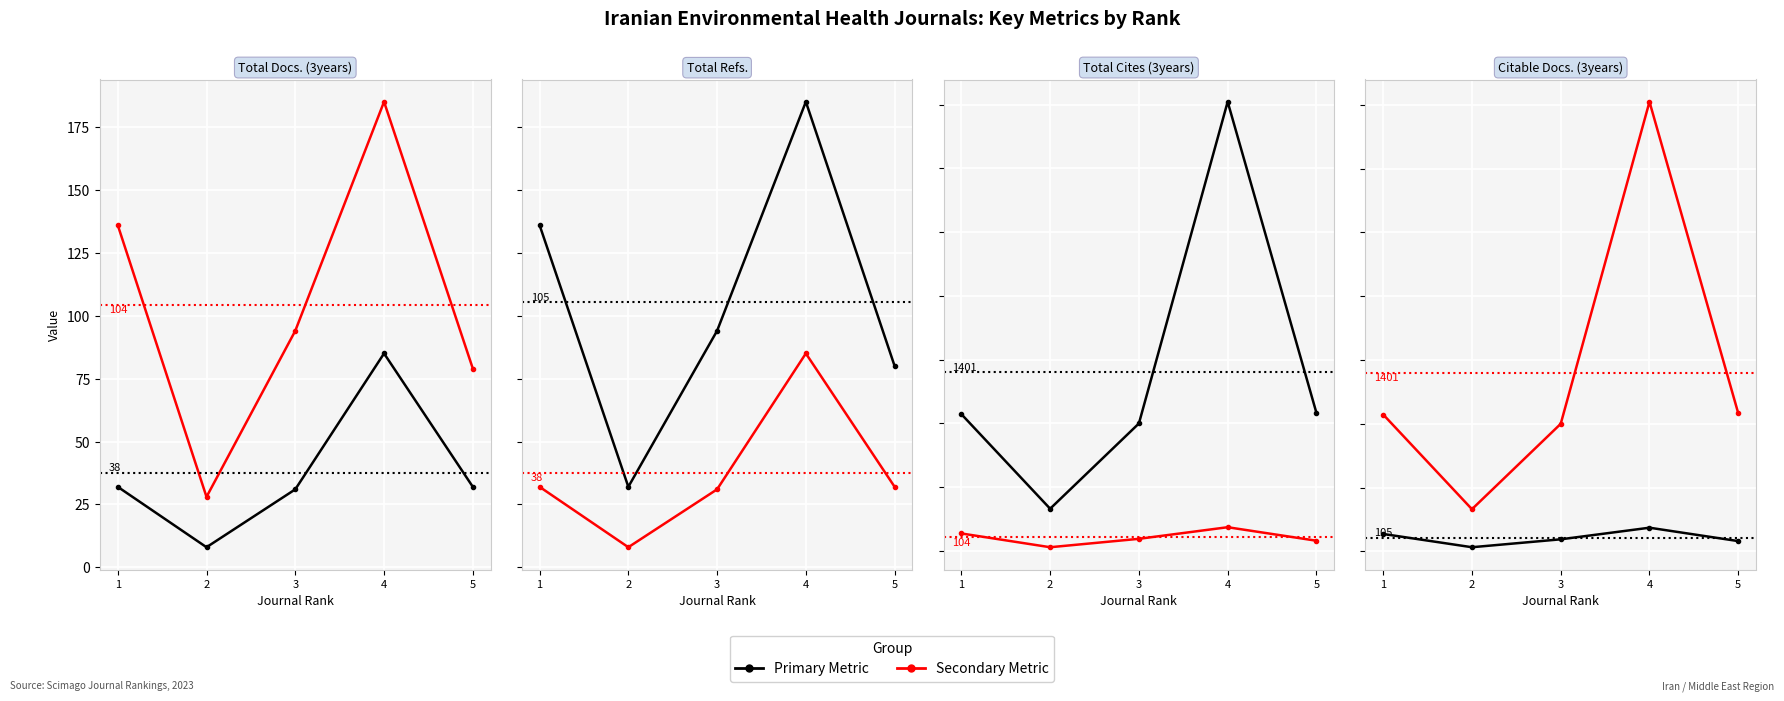

How many data points in Citable Docs. (3years) are less than 94?

2